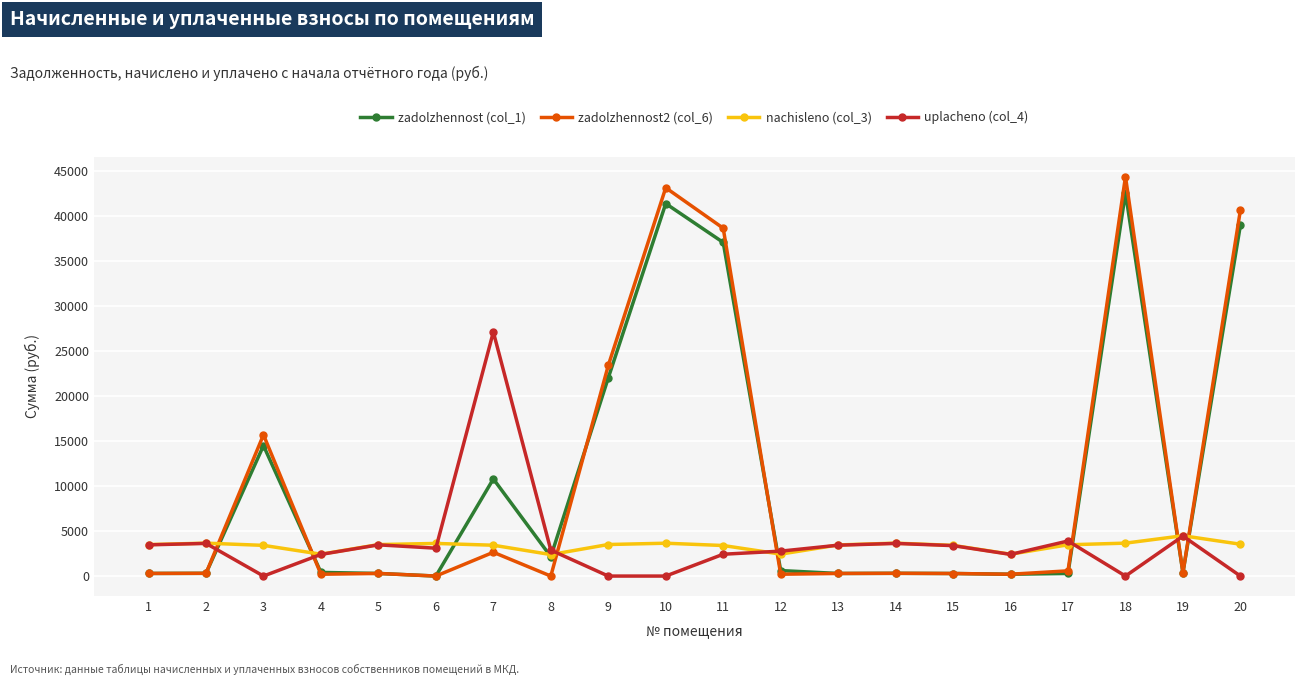

Which series has the widest spread of values?

zadolzhennost2 (col_6)